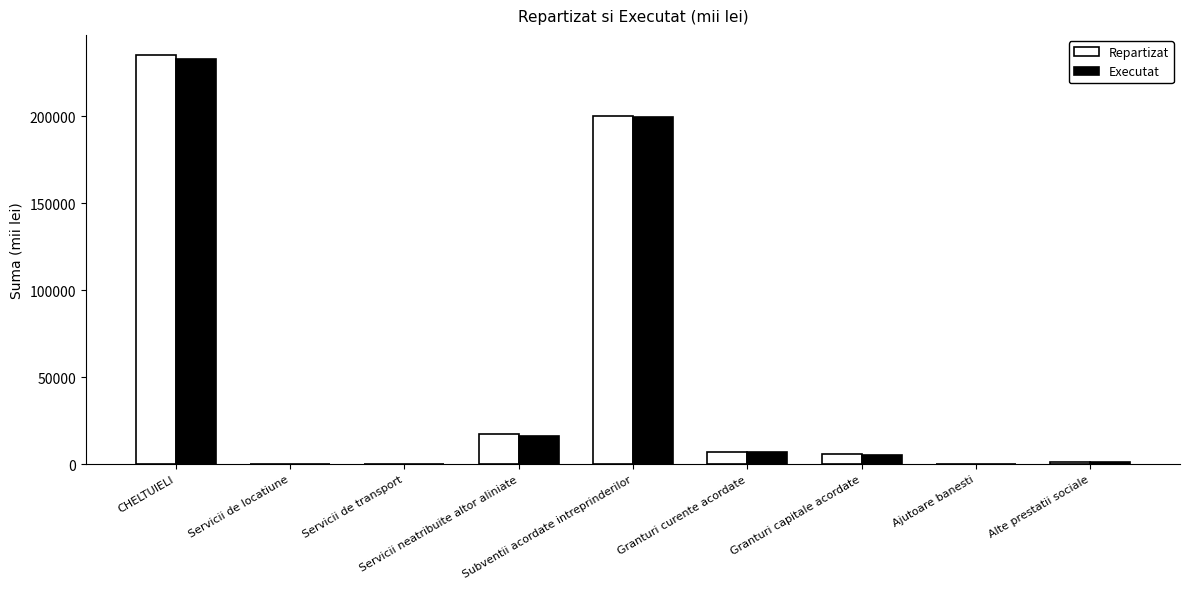

Count the number of data series in this chart.

2